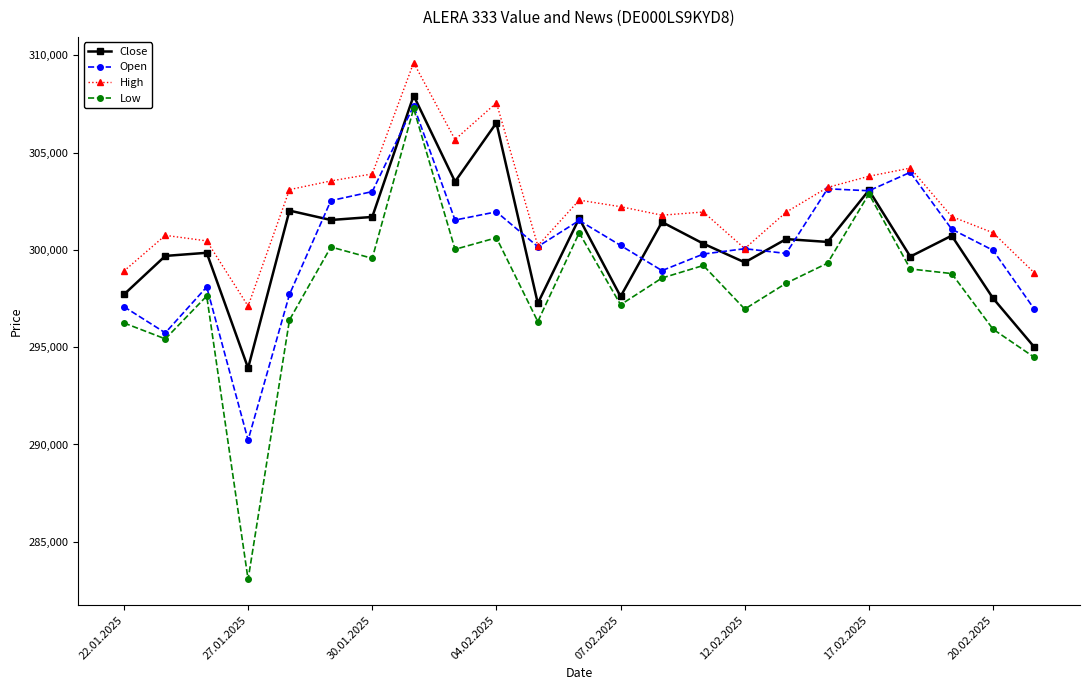

What is the smallest value displayed?

283068